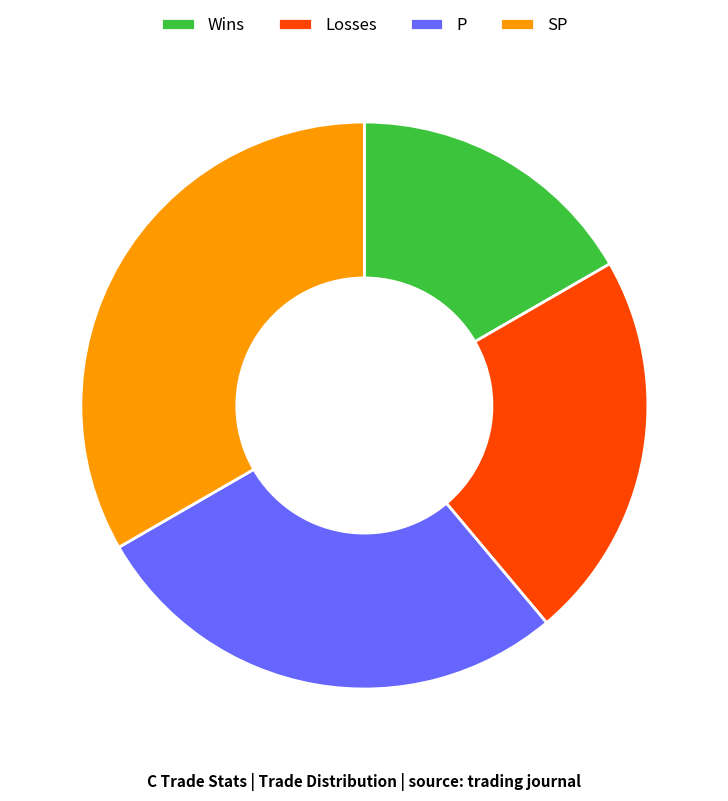

Rank the categories by value from lowest to highest.

Wins, Losses, P, SP